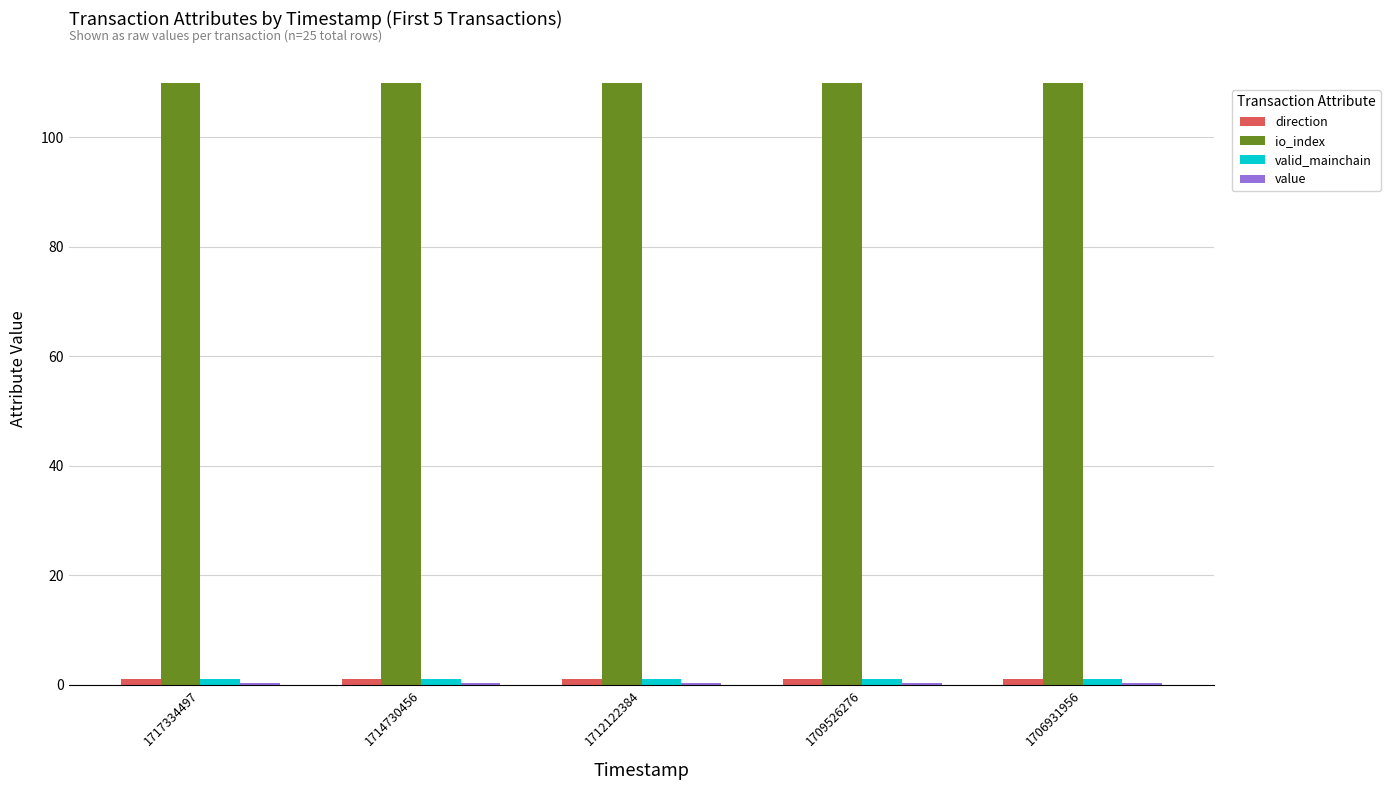

Is it true that io_index equals 163.1 at 1706931956?

False